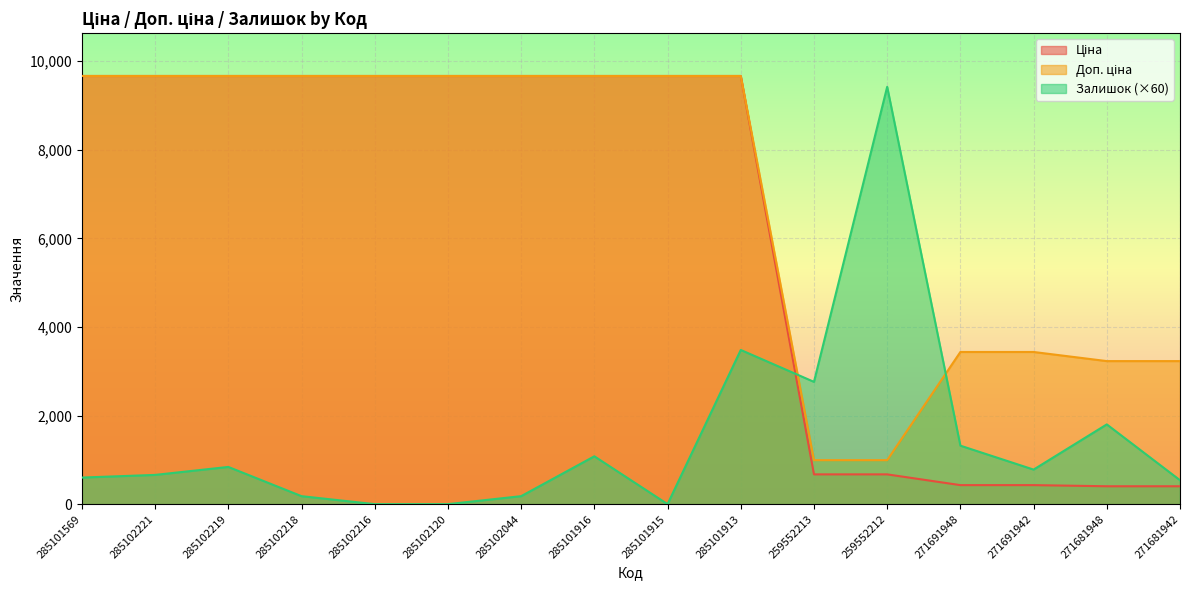

True or false: Ціна has more than 0 points higher than both neighbors.

False